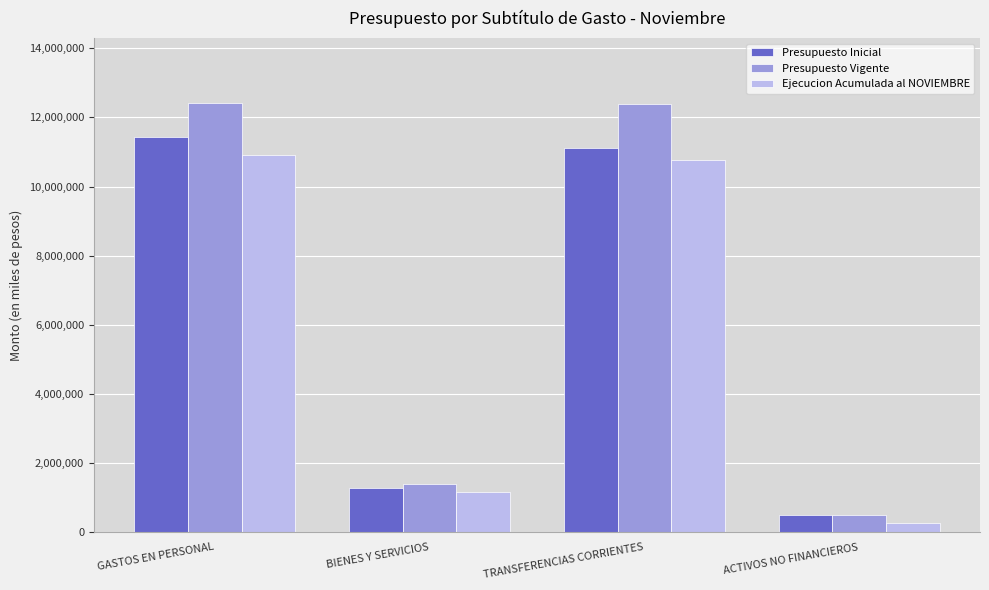

At which label is Presupuesto Vigente closest to 6463894?

BIENES Y SERVICIOS